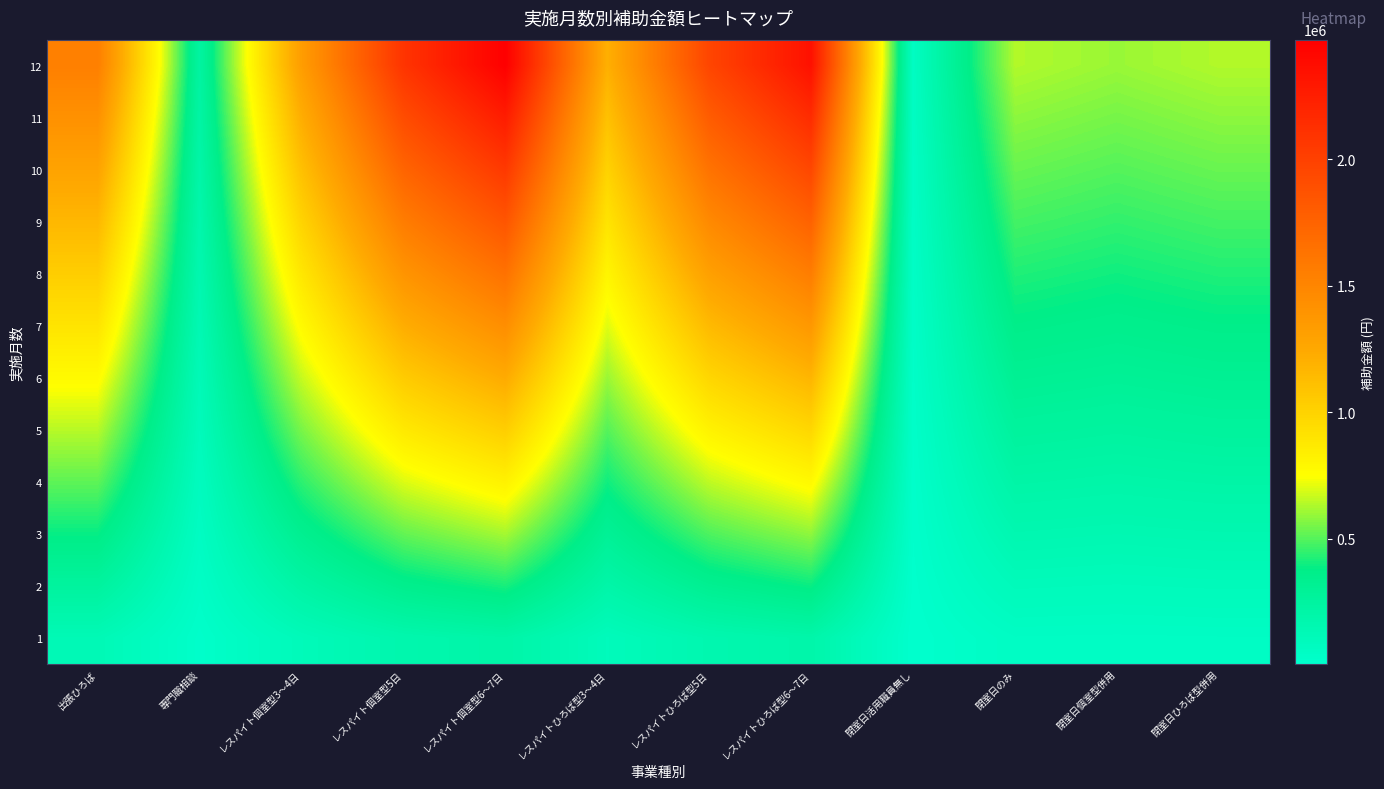

What is the total value across all series at 閉室日個室型併用?

3900000